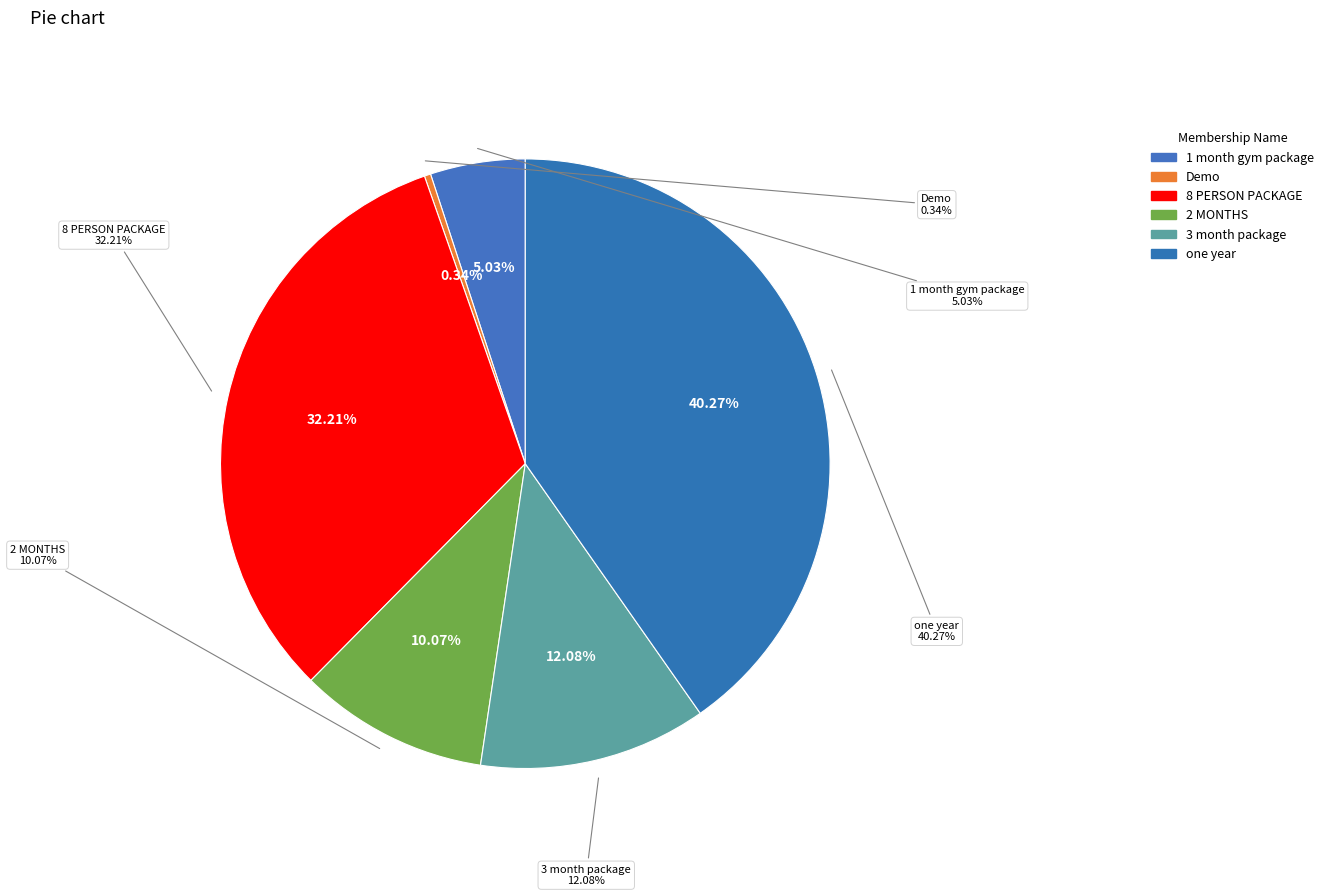

True or false: Demo accounts for 1% of the total.

False